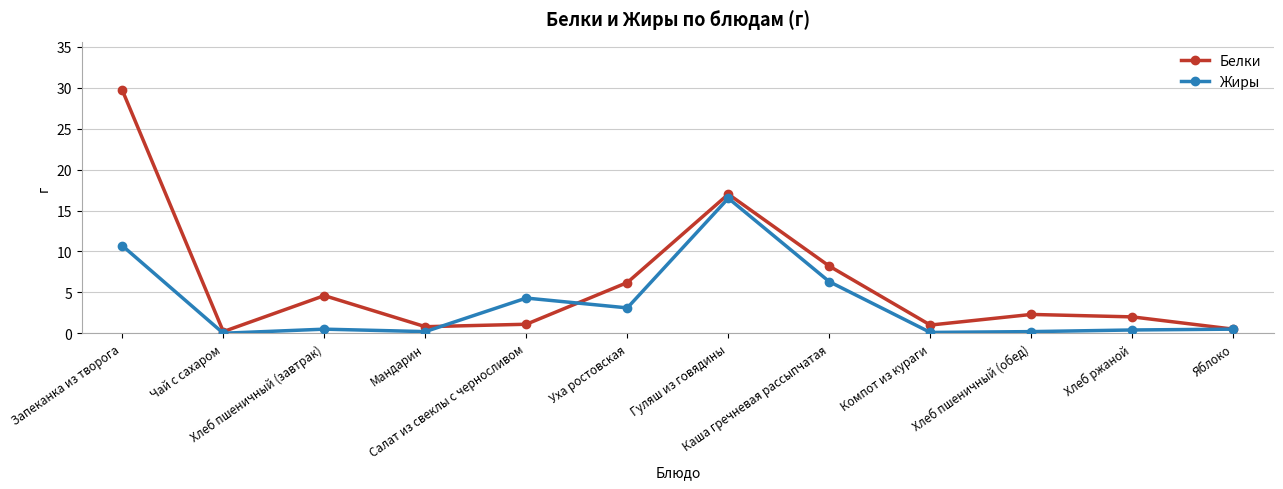

The value of Жиры at Уха ростовская is 3.1. True or false?

True